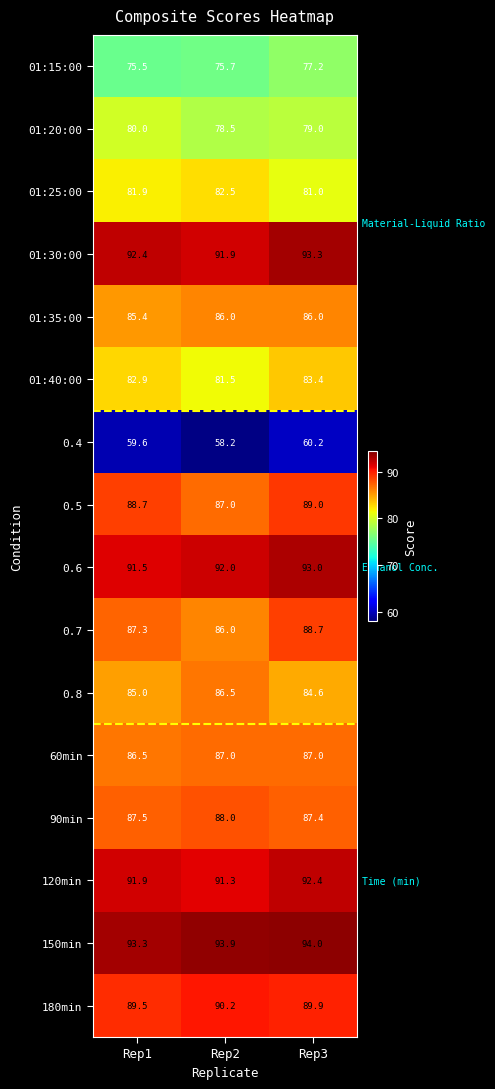

What is the difference between the 01:25:00 values at Rep2 and Rep3?

1.5